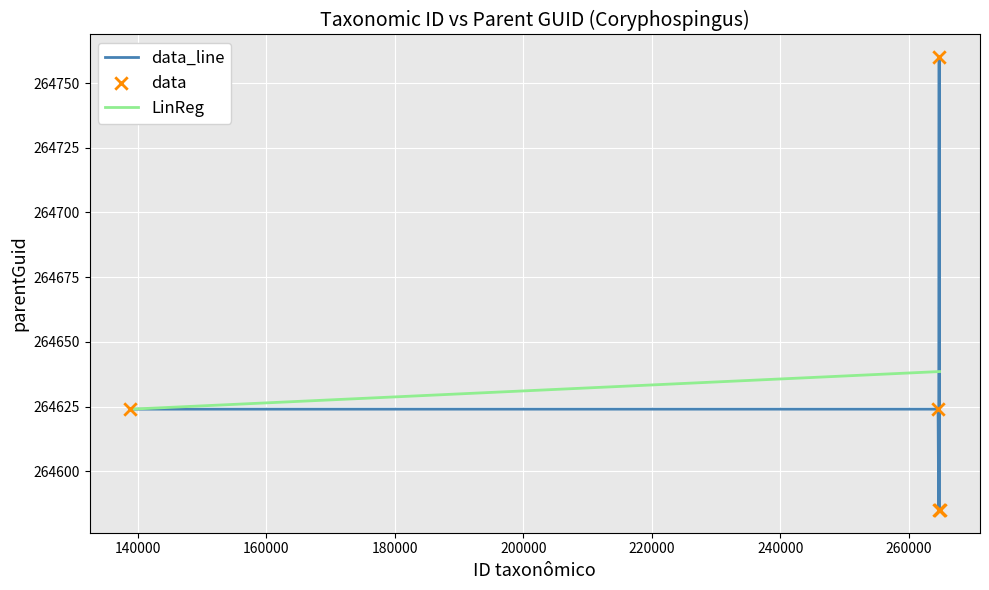

Which series has the widest spread of values?

data_line